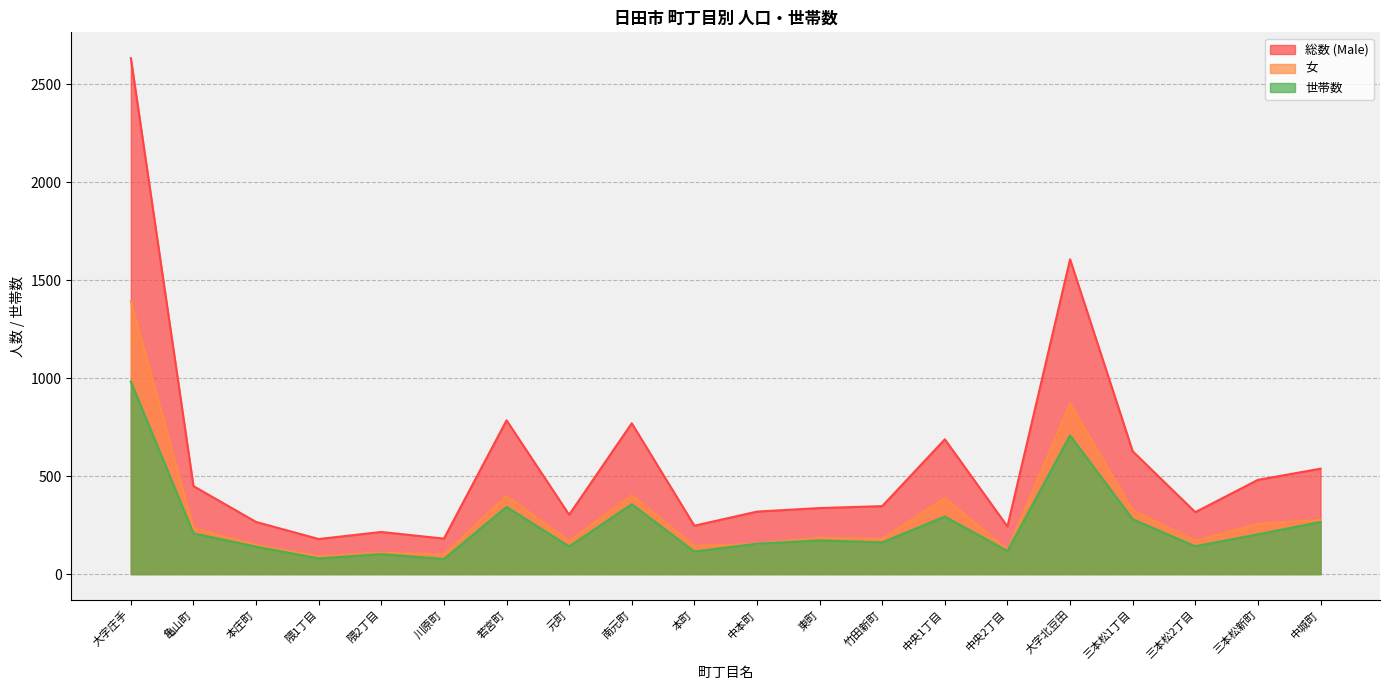

What is the label of the 2nd point from the left?

亀山町